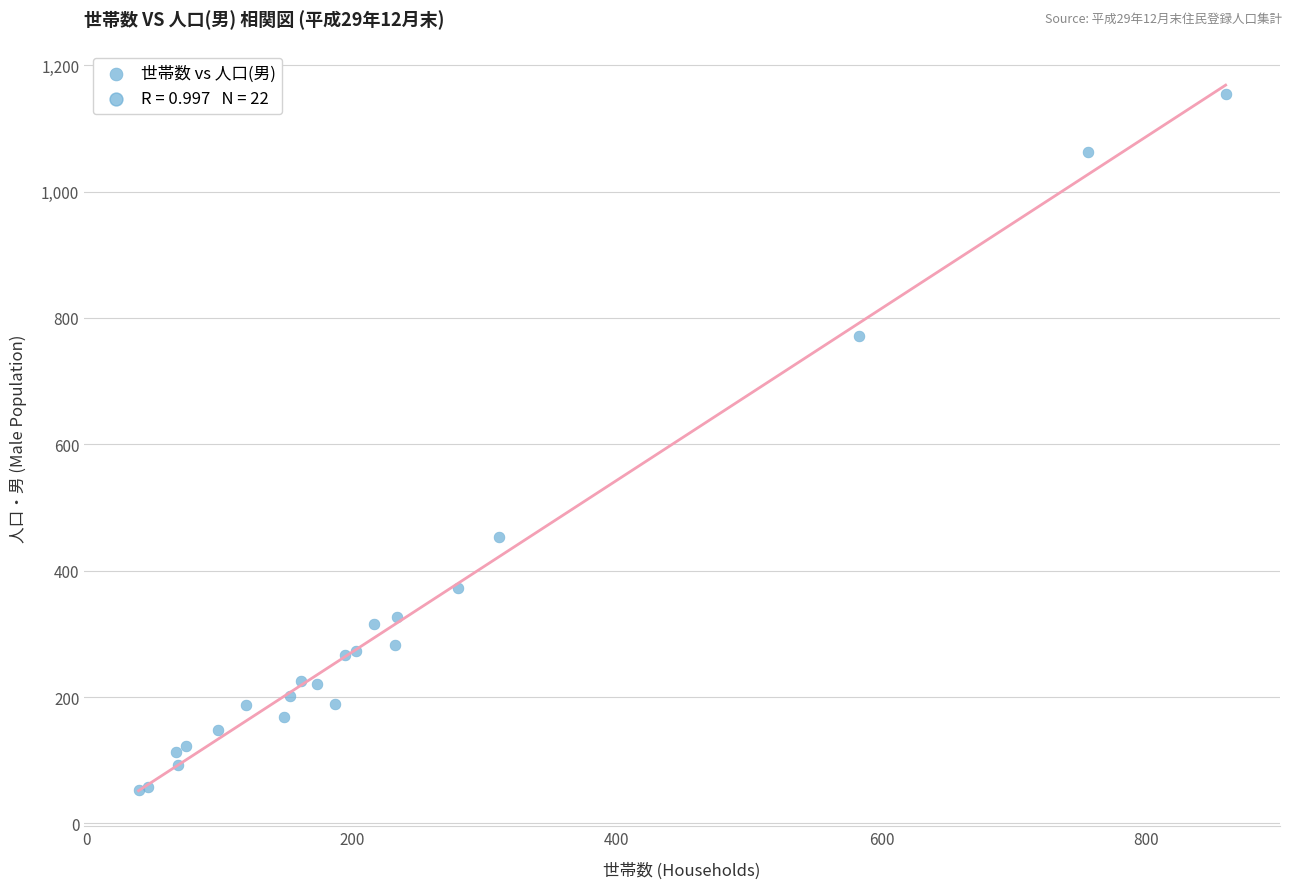

What Y value in the scatter plot is closest to 604?

453